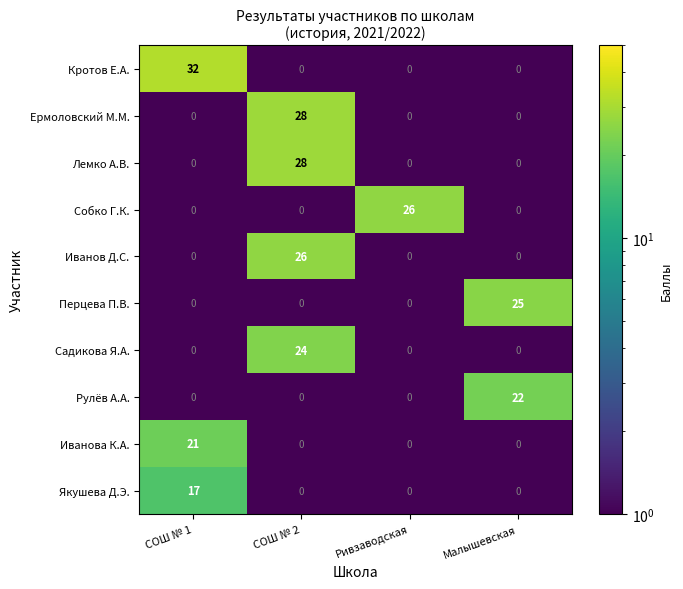

Which series has the largest range (max minus min)?

Кротов Е.А.